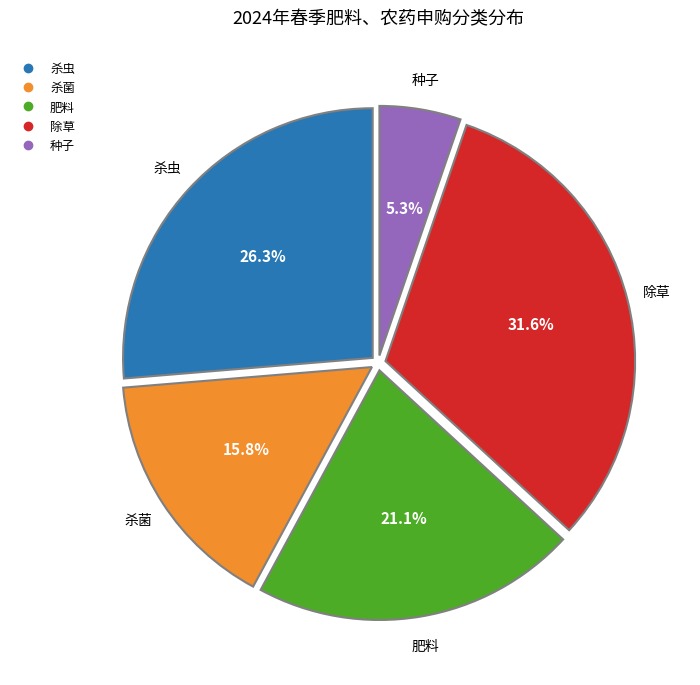

How many slices are in this pie chart?

5